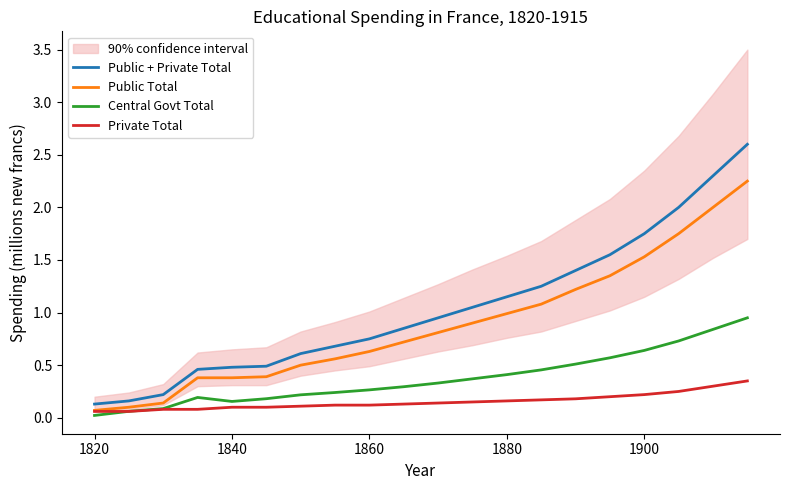

Count the number of data series in this chart.

4